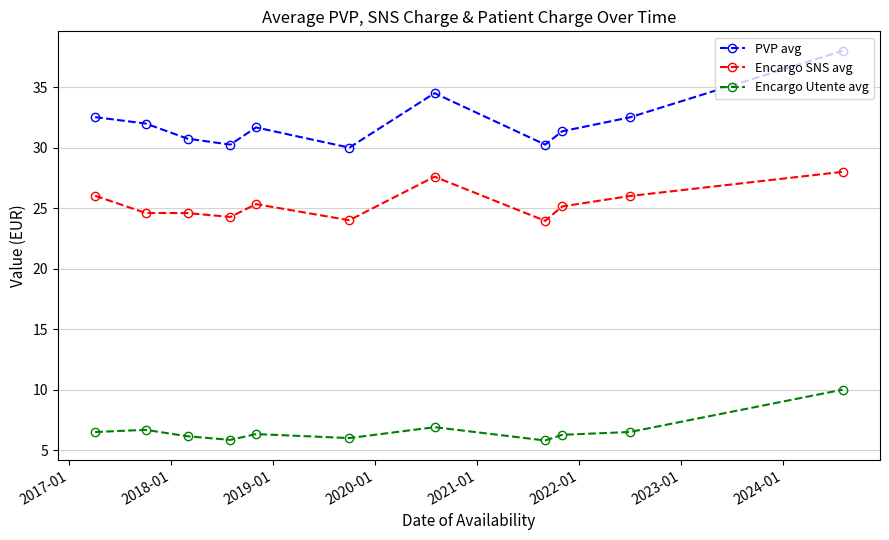

List the series in order of their peak value, lowest first.

Encargo Utente avg, Encargo SNS avg, PVP avg